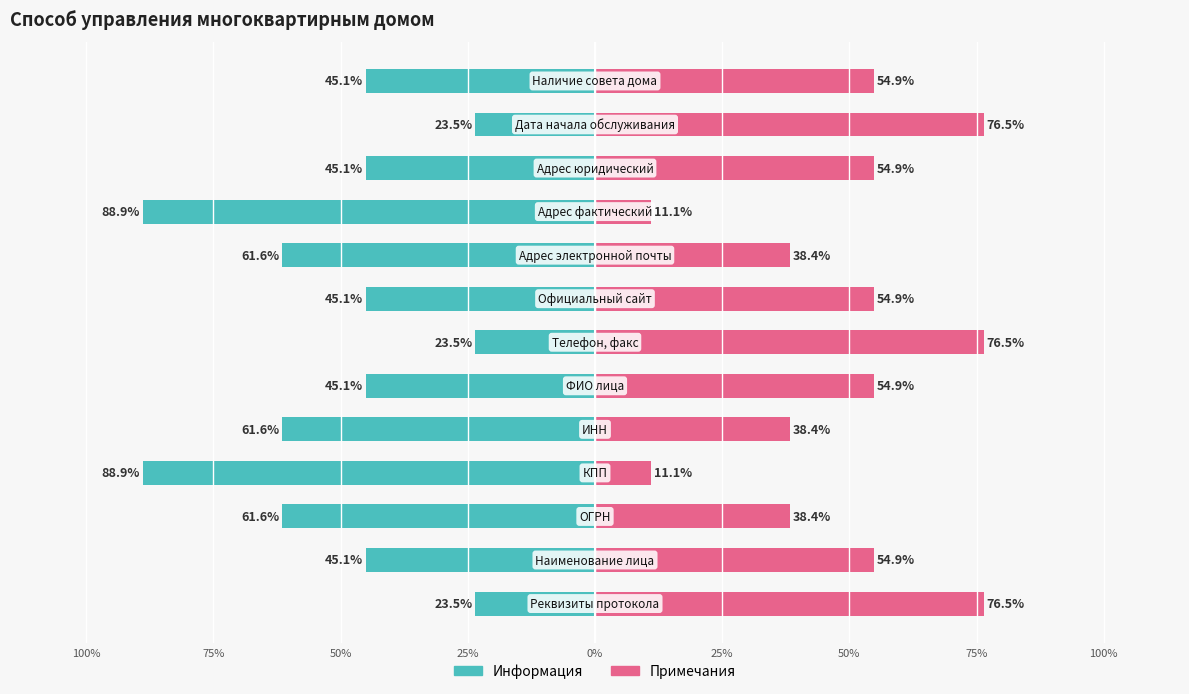

What is the value of the Примечания bar at the 6th from the left?

11.1